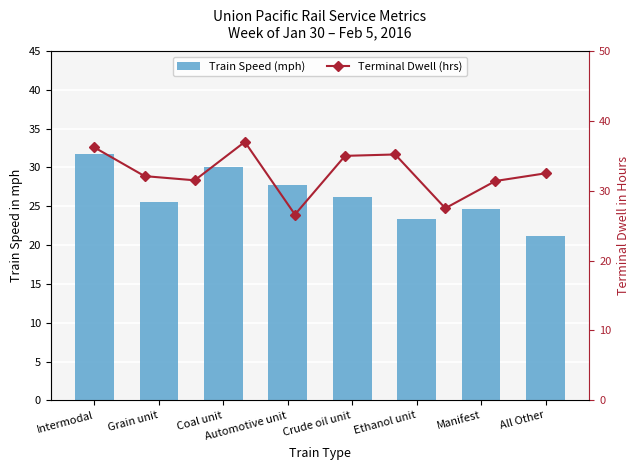

List the labels in order of value, largest first.

Intermodal, Coal unit, Automotive unit, Crude oil unit, Grain unit, Manifest, Ethanol unit, All Other